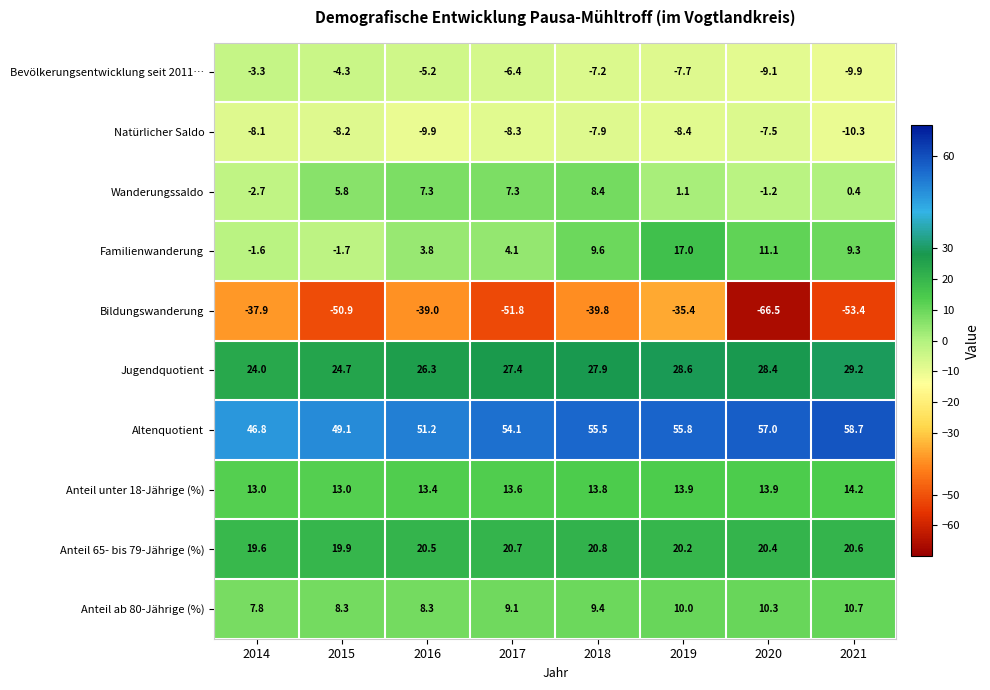

Is it true that Bevölkerungsentwicklung seit 2011… equals -7.7 at 2019?

True